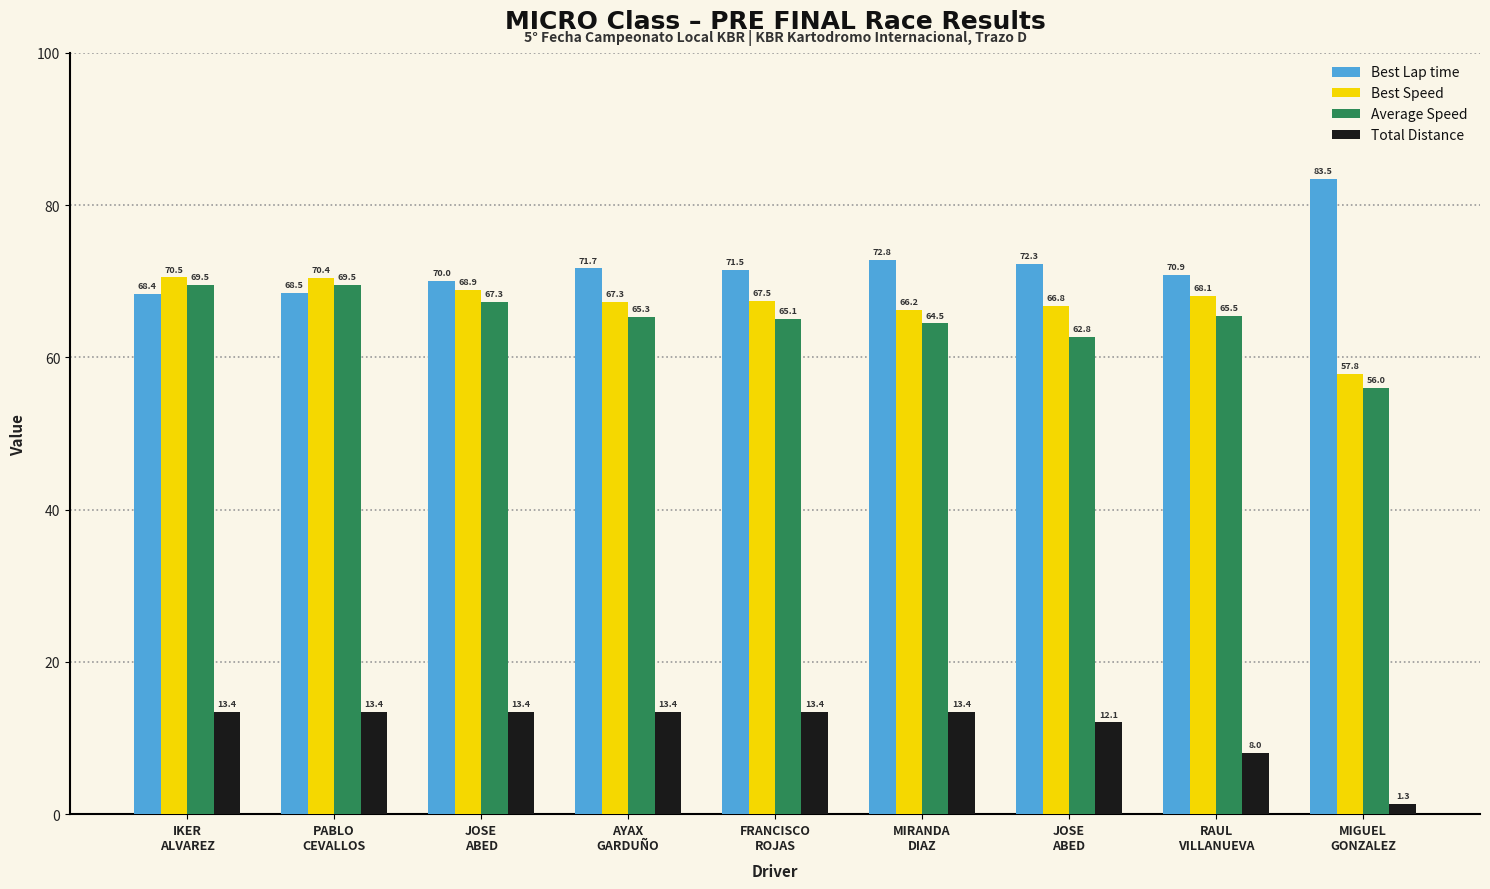

What are all the series names shown in the legend?

Best Lap time, Best Speed, Average Speed, Total Distance